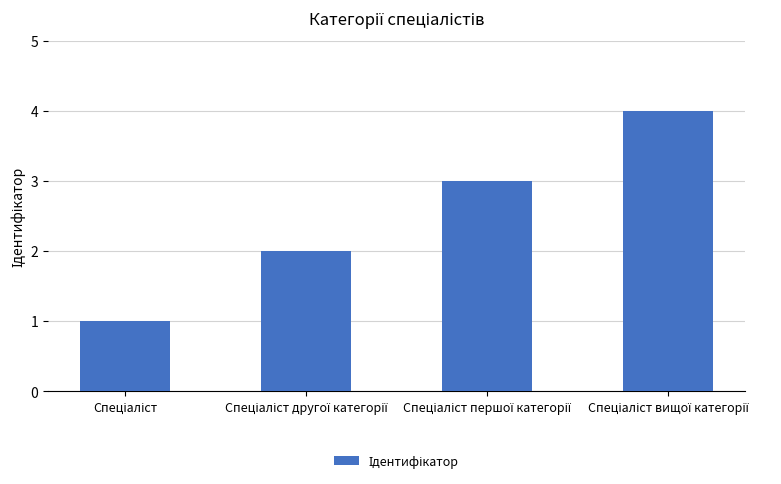

What is the greatest value displayed?

4